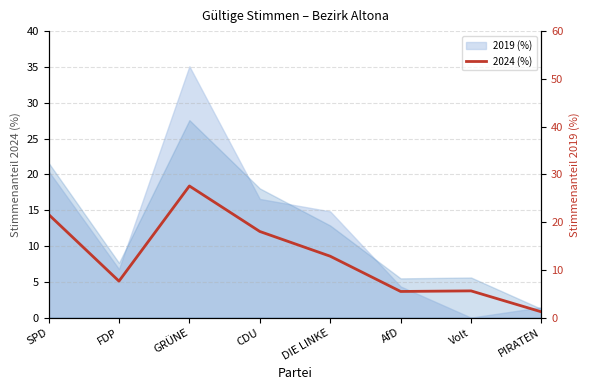

Rank the categories by value from lowest to highest.

PIRATEN, AfD, Volt, FDP, DIE LINKE, CDU, SPD, GRÜNE